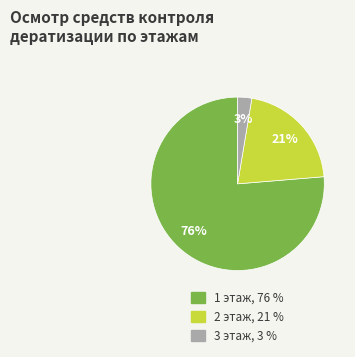

Does any single category account for the majority?

Yes